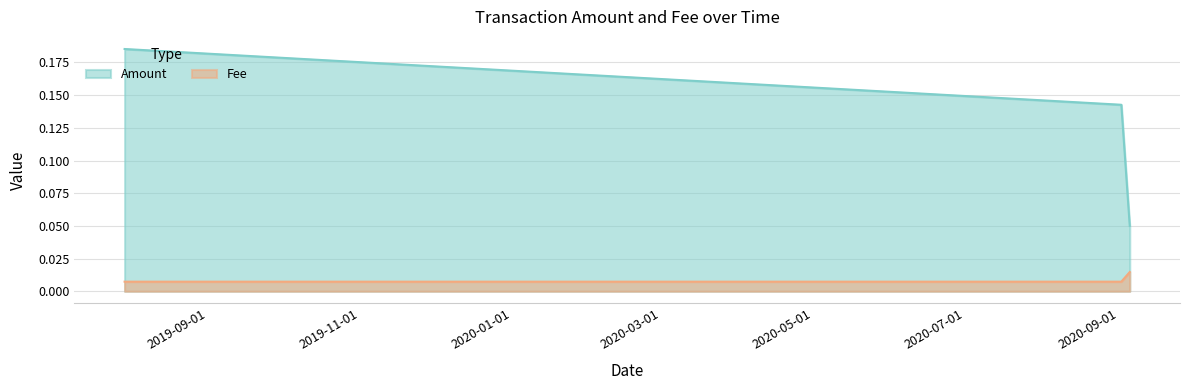

The value of Fee at 2019-07-29 11:10:44 is 0.0. True or false?

False